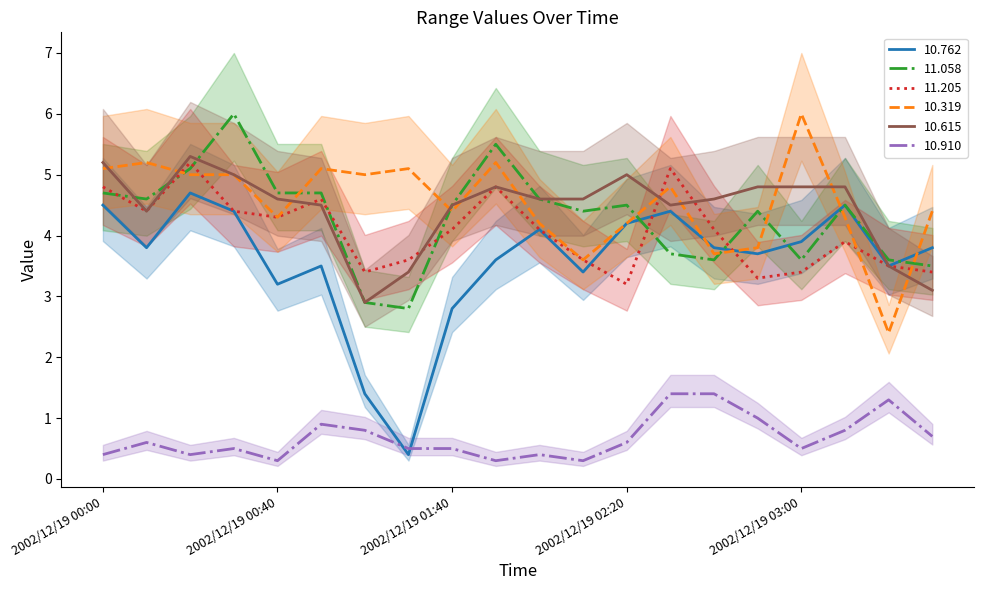

How many lines are shown in the chart?

6